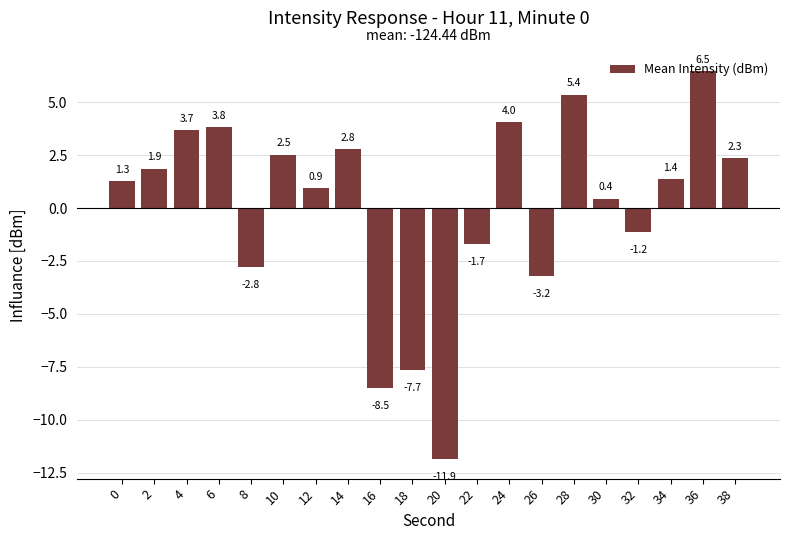

What is the smallest value displayed?

-11.9